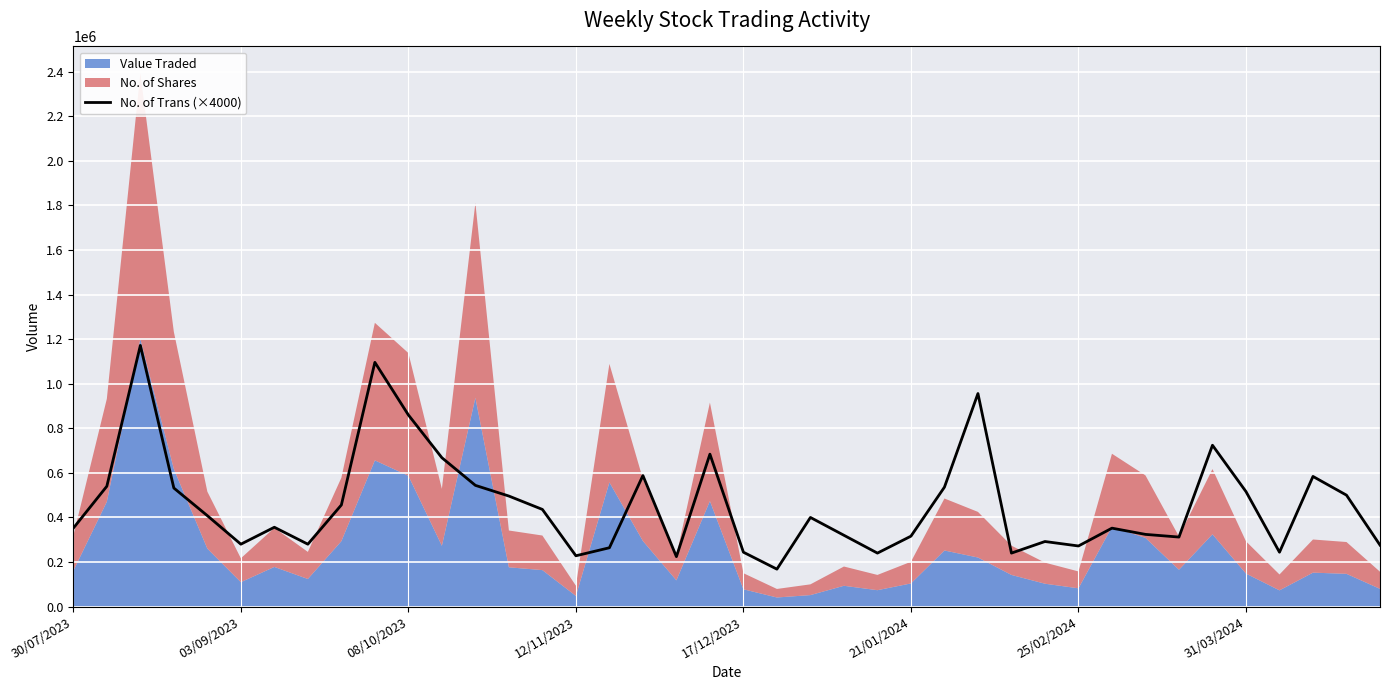

What is the highest value of the No. of Trans (×4000) series?

1172000